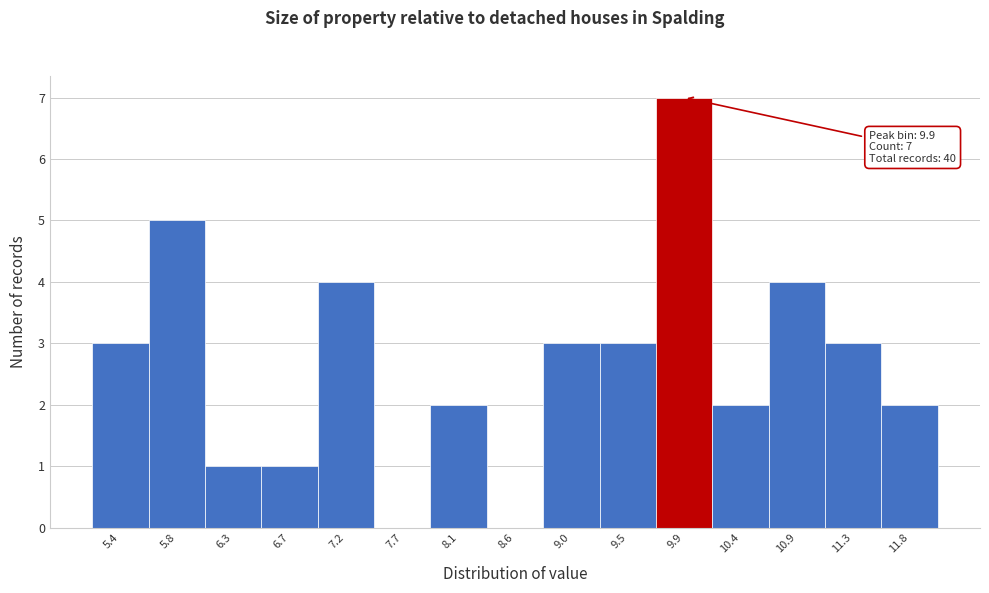

Over which range of the x-axis is the bar tallest?

9.70 to 10.15